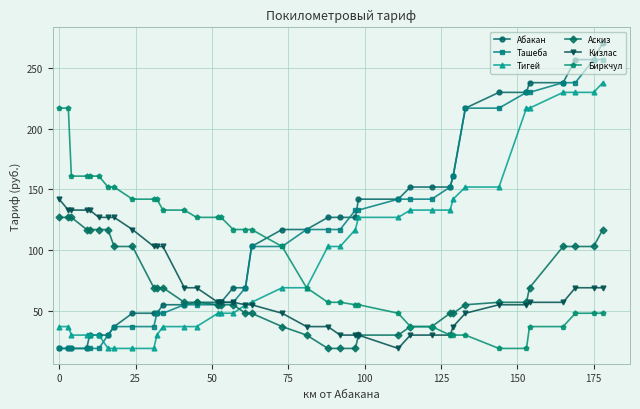

At how many categories does at least one series exceed 226?

7